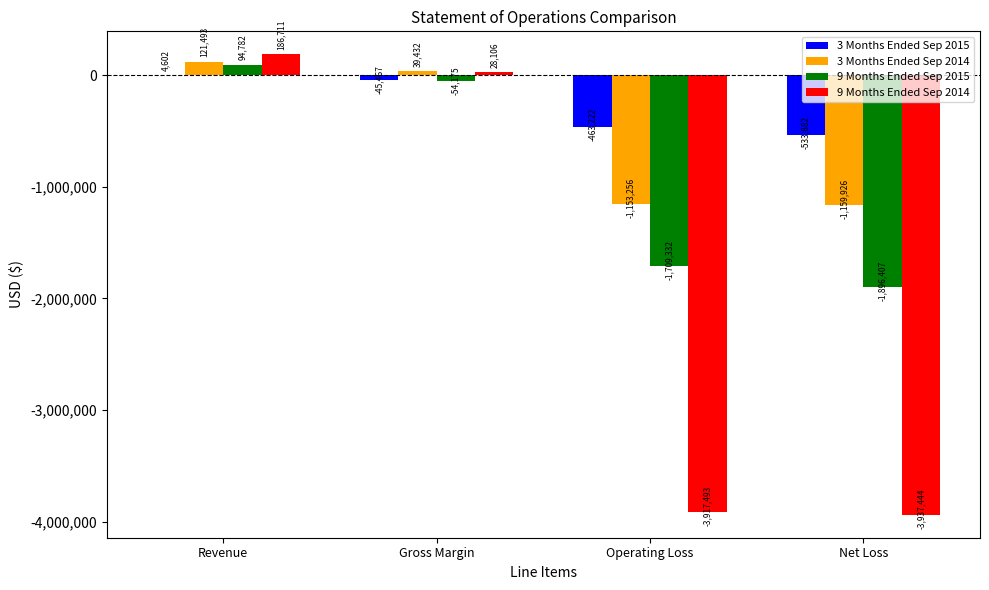

True or false: 9 Months Ended Sep 2015 has a value of 94782 at Revenue.

True